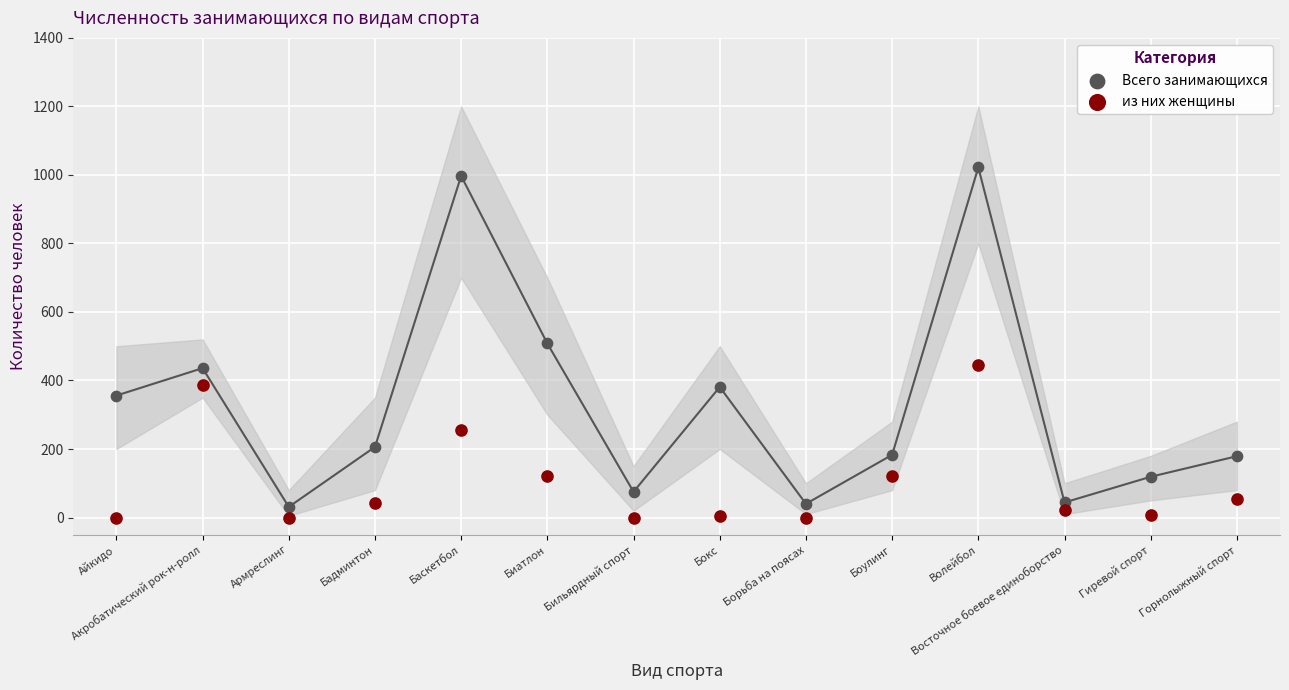

What are all the series names shown in the legend?

Всего занимающихся, из них женщины